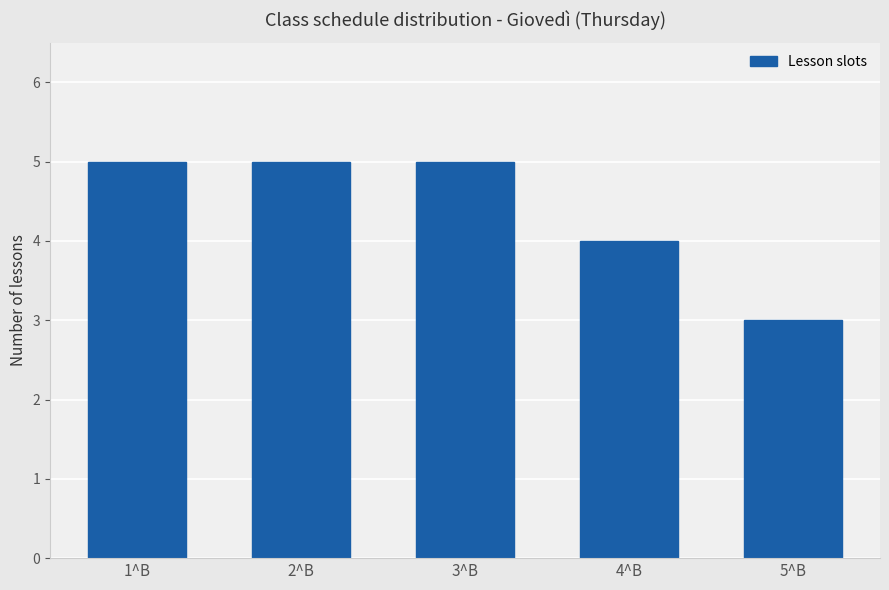

At which label is the value closest to 4?

4^B